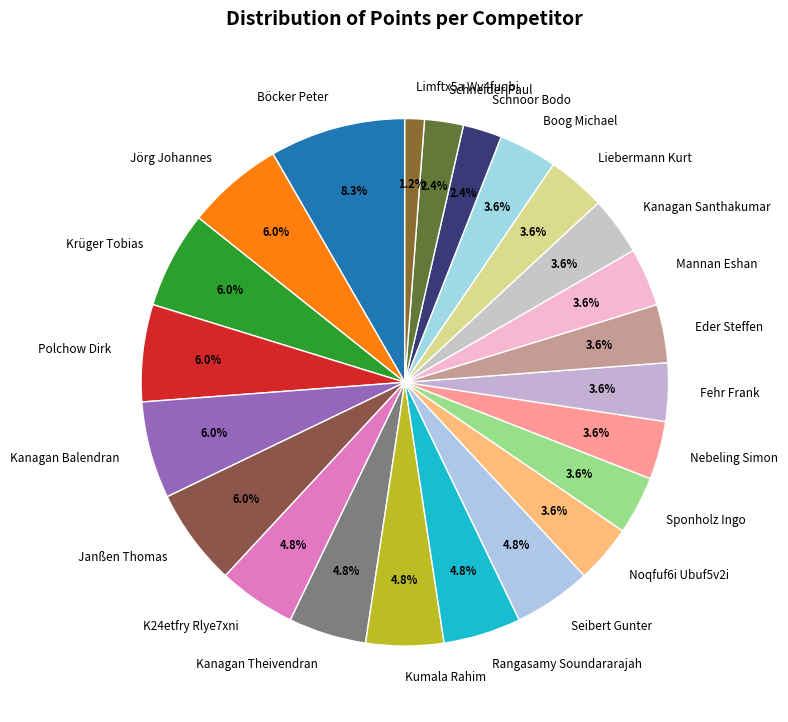

Is there a majority slice in this chart?

No